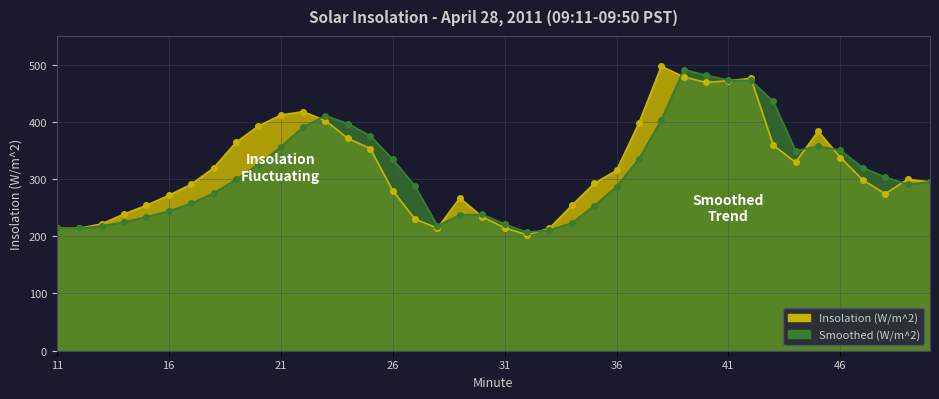

How many interior local peaks does the Smoothed (W/m^2) series have?

4